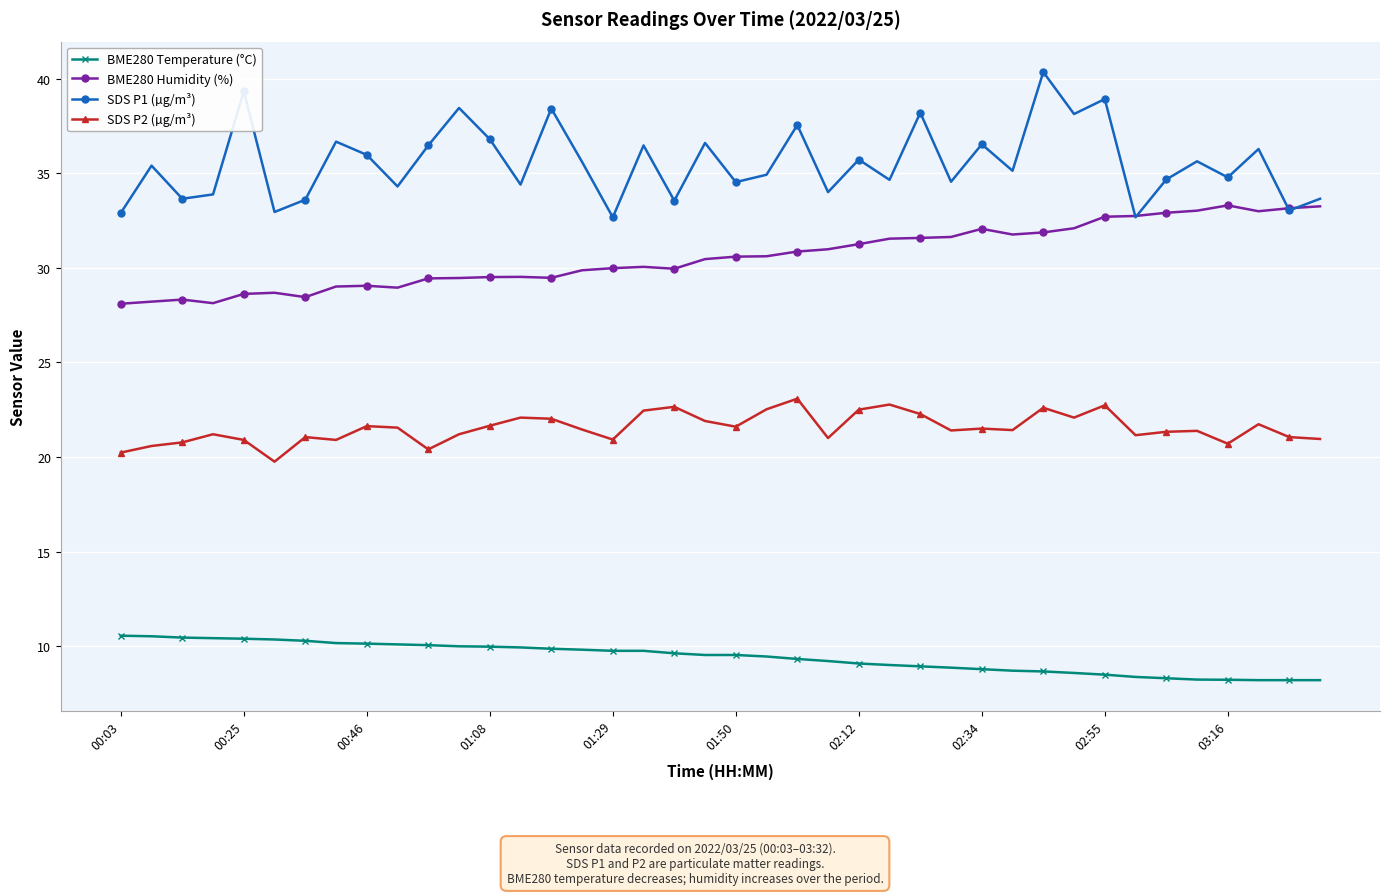

How many distinct data groups are displayed?

4